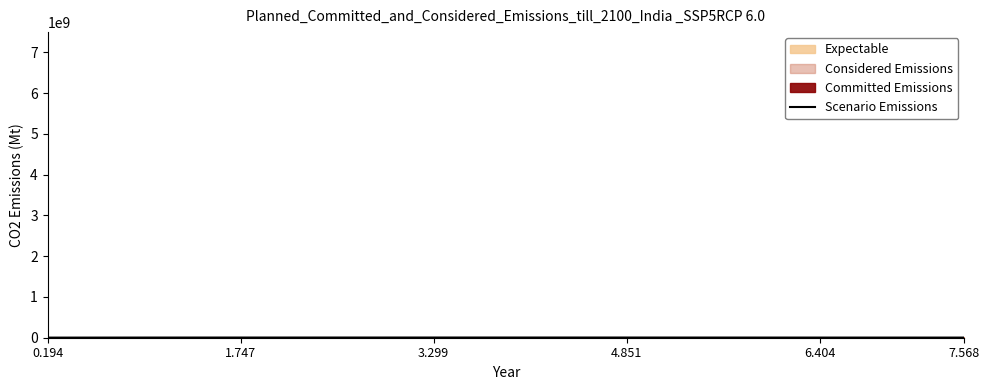

Read the value at 1.747.

4405590.0